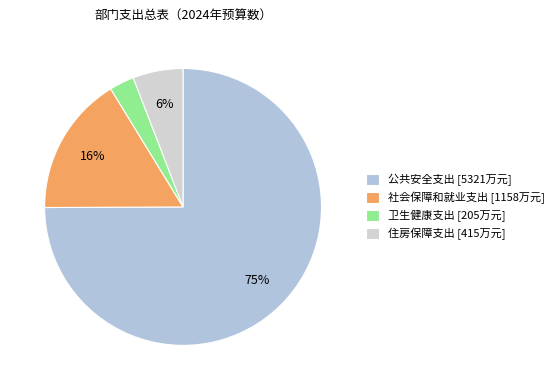

What percentage is NOT represented by 公共安全支出?

25.1%